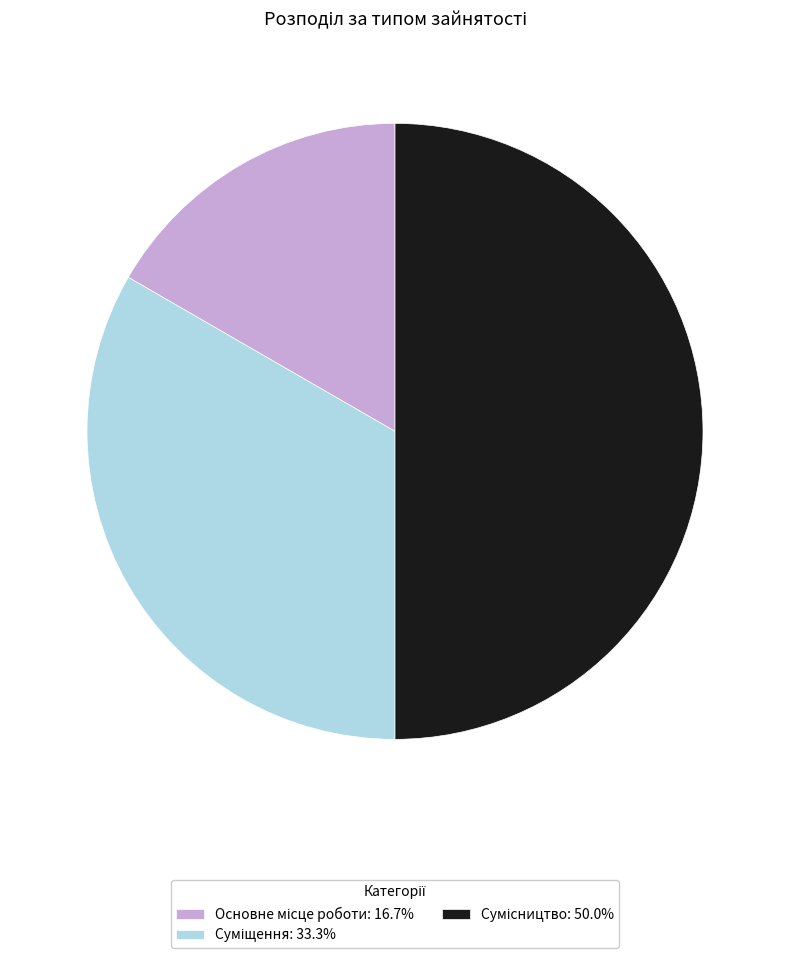

True or false: Суміщення accounts for 42% of the total.

False